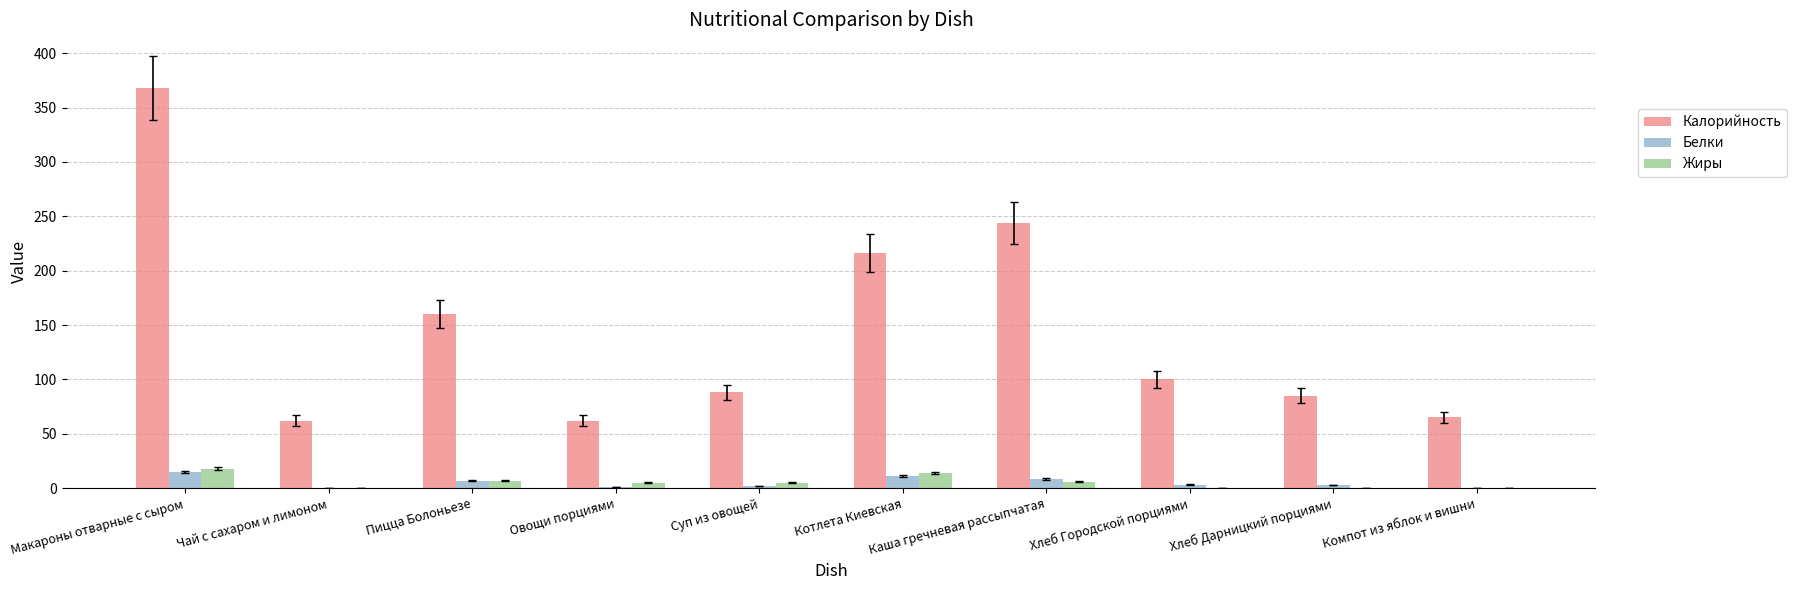

What is the total value across all series at Овощи порциями?

68.0